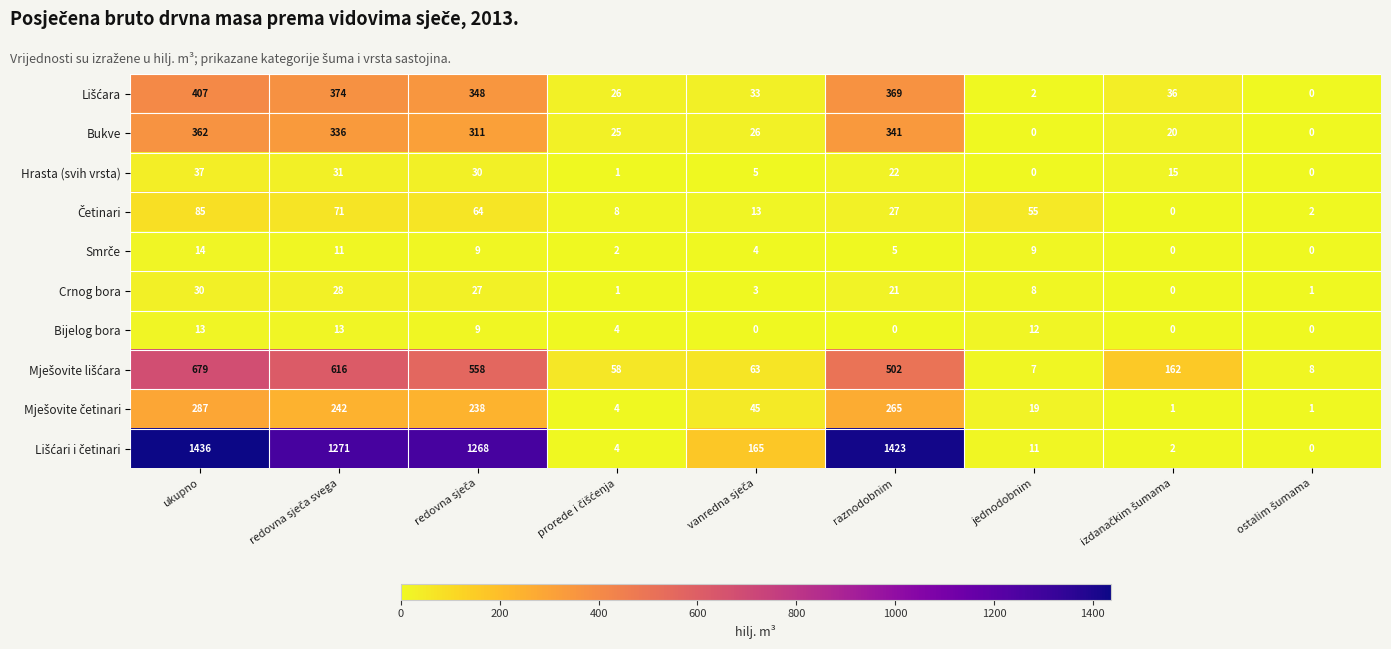

At which category is the sum across all series the highest?

ukupno